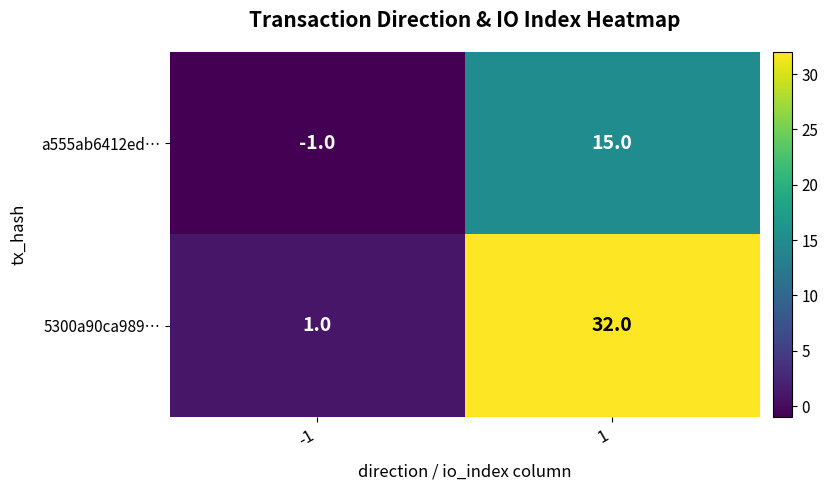

What is the sum of all a555ab6412ed… values?

14